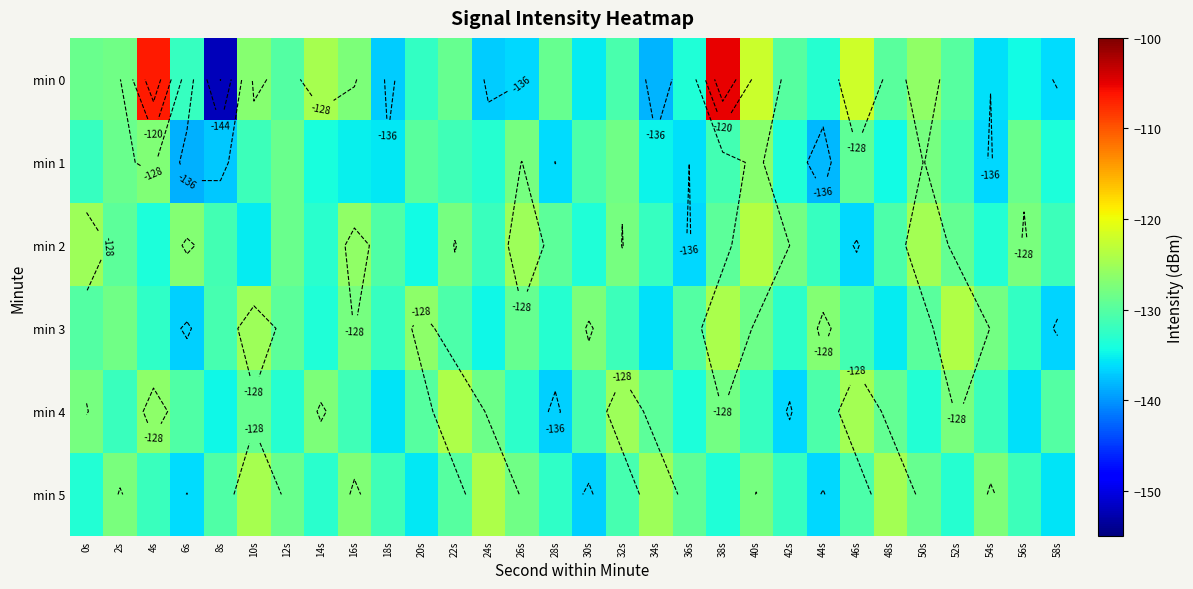

What is the approximate value of min 5 at 32s?

-131.0